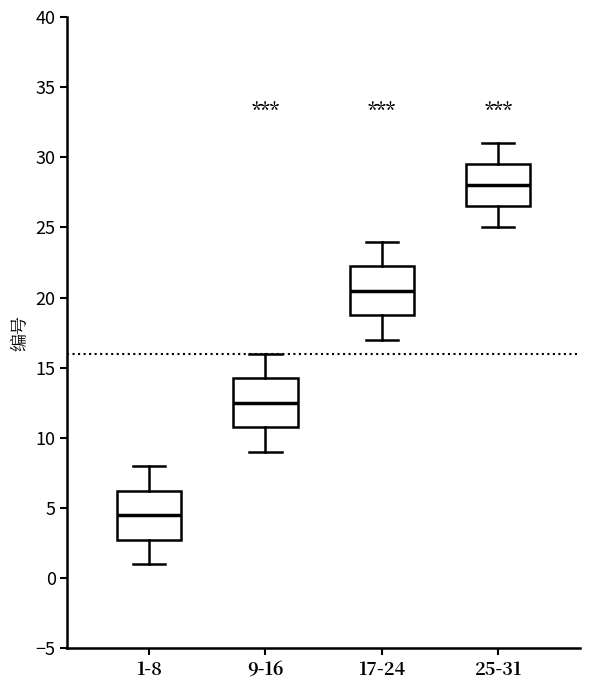

Reading left to right, transcribe this box plot: for each box, give where its median line is, the range the box spans, and where its two whiskers end, as read against the y-axis. The values are not printed on the chart, so give them approximately, as read against the axis.

1-8: median 4.5, box 3.0 to 6.5, whiskers 1.0 to 8.0
9-16: median 12.5, box 11.0 to 14.5, whiskers 9.0 to 16.0
17-24: median 20.5, box 19.0 to 22.5, whiskers 17.0 to 24.0
25-31: median 28.0, box 26.5 to 29.5, whiskers 25.0 to 31.0